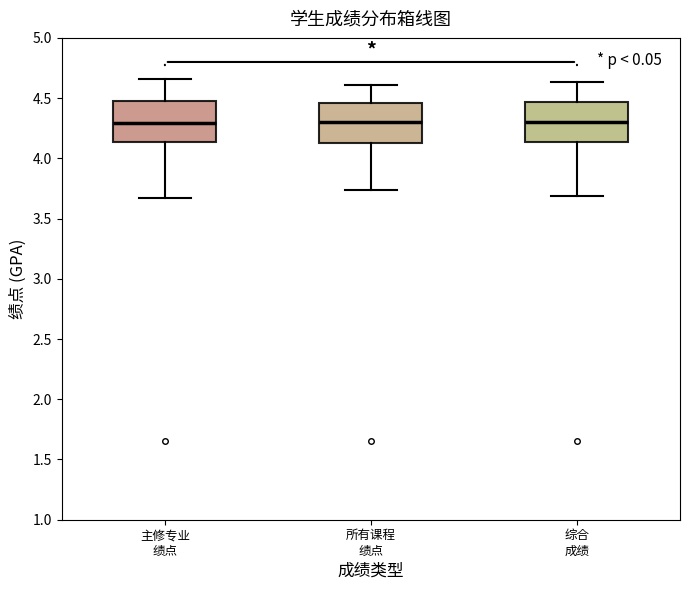

Where is the lower edge of the box for 主修专业 绩点 on the y-axis? The values are not printed on the chart, so give them approximately, as read against the axis.

4.15